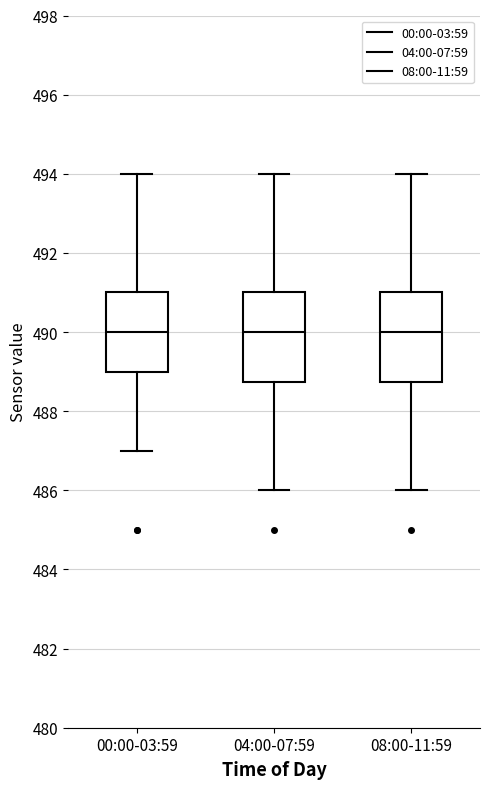

Where does the upper whisker of the box for 04:00-07:59 end on the y-axis? The values are not printed on the chart, so give them approximately, as read against the axis.

494.0